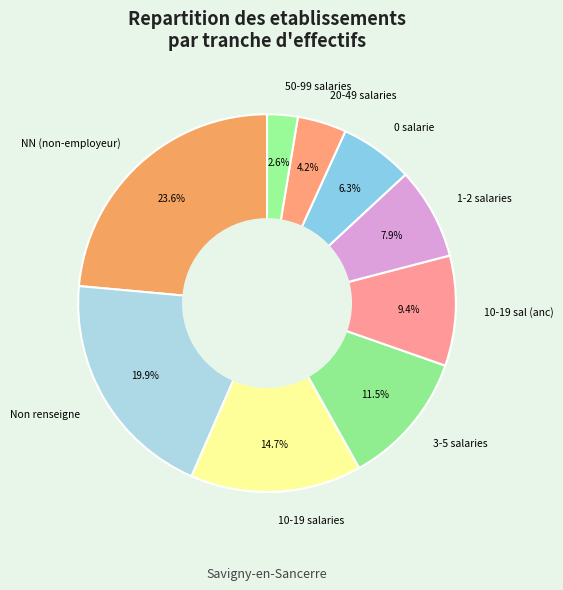

Is there any slice that represents more than half of the pie?

No